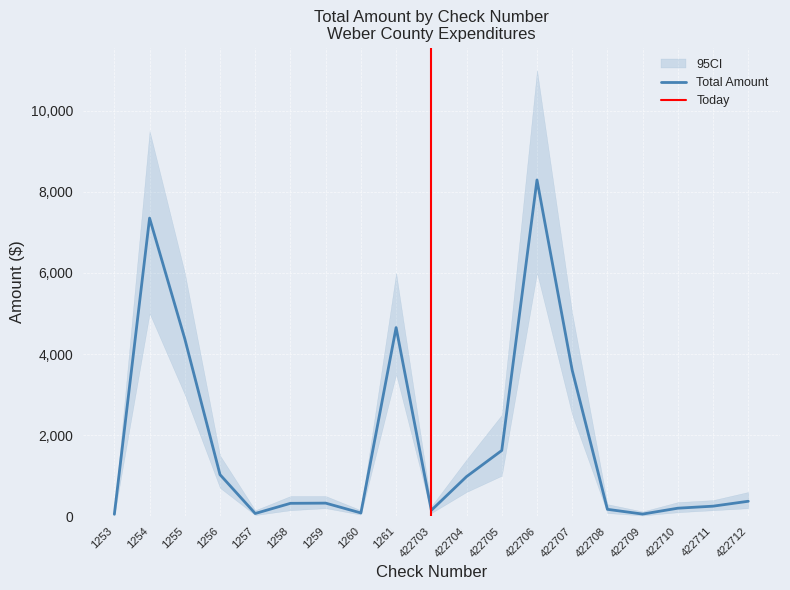

Which category has the lowest value in the CI Upper series?

1253